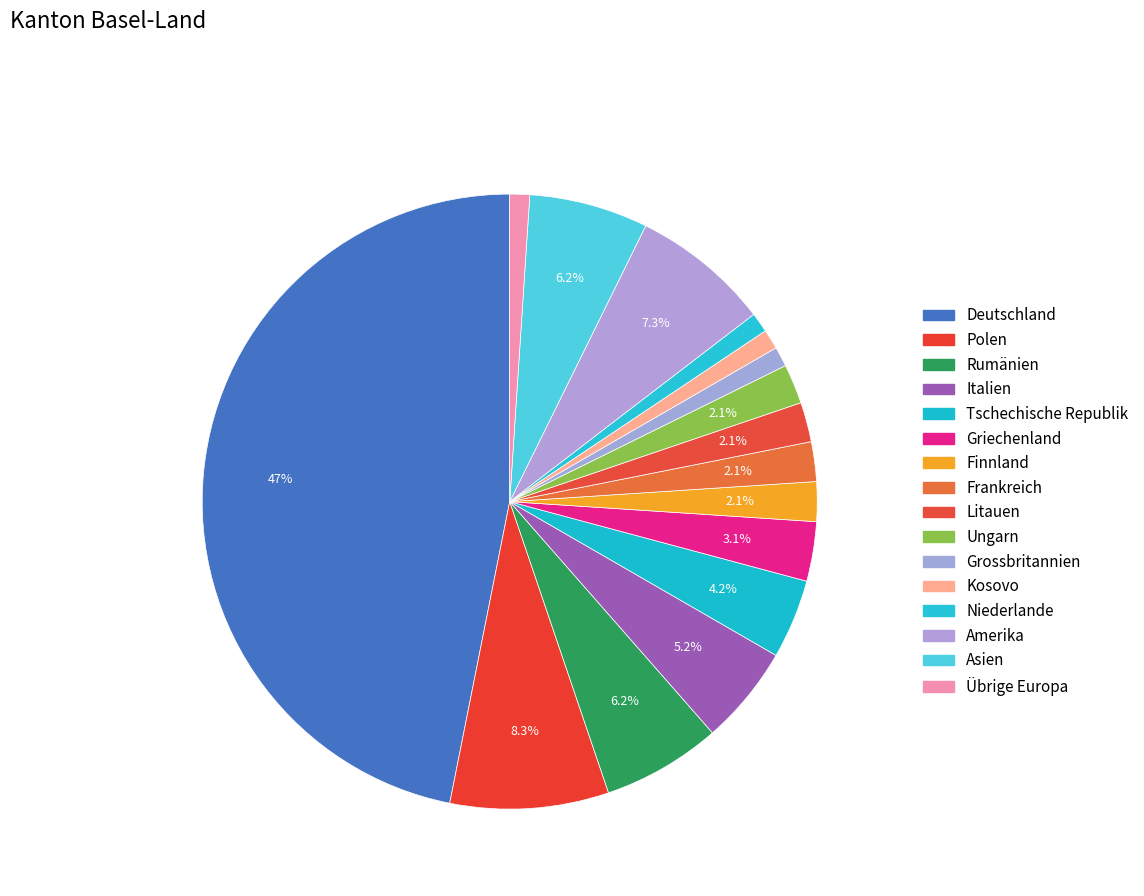

Count the number of slices in the pie.

16